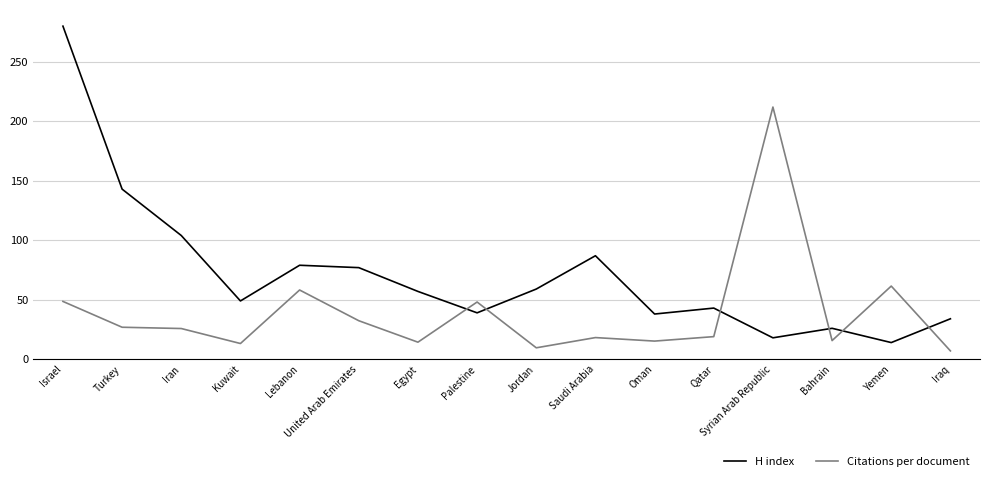

What is the total value across all series at Iraq?

41.0